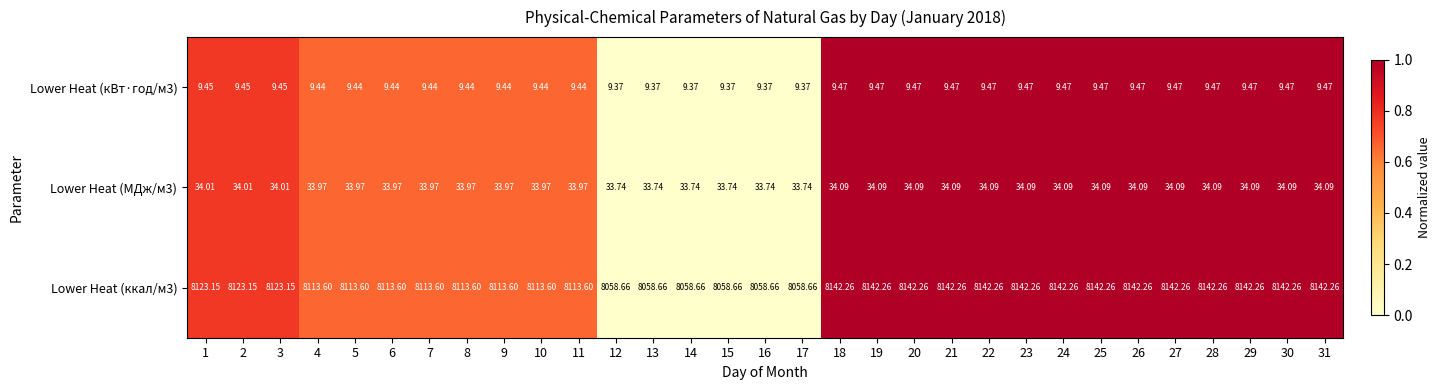

Is the value of Lower Heat (МДж/м3) at 16 greater than the value of Lower Heat (ккал/м3) at 23?

No